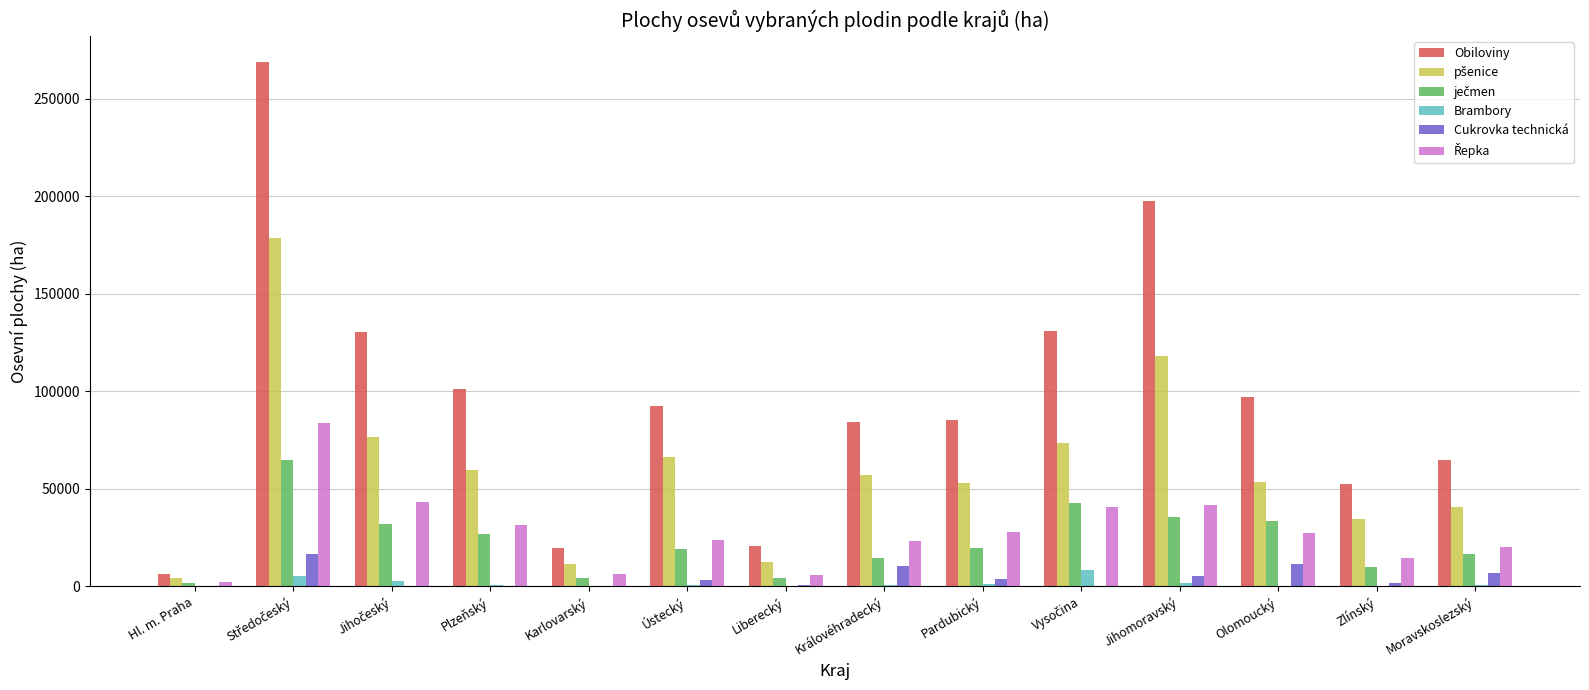

What is the maximum value for Brambory?

8302.4